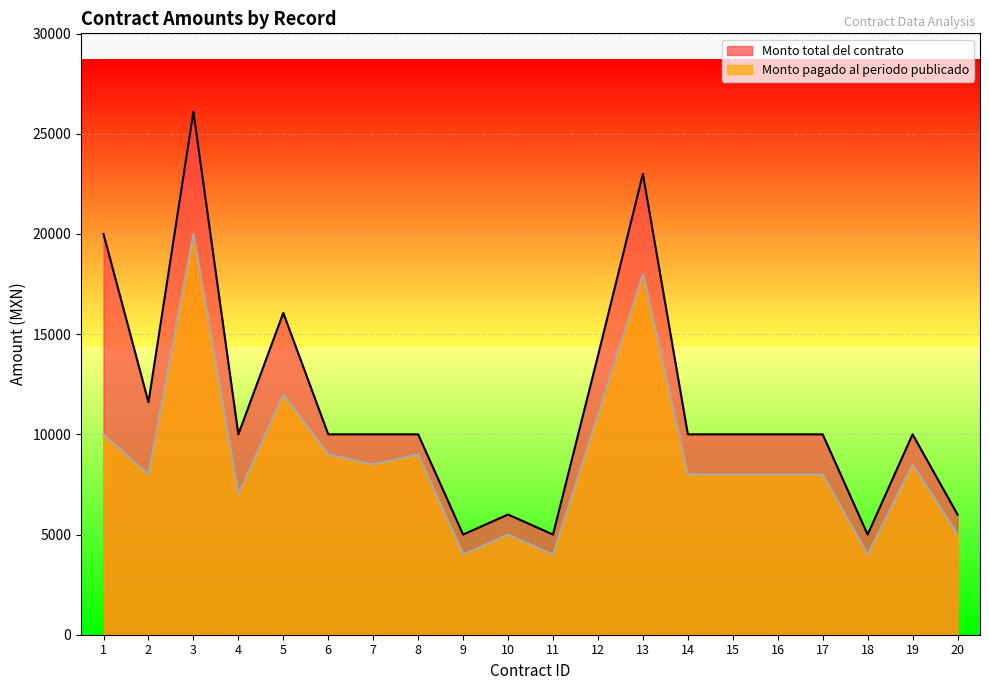

What is the difference between the second highest and second lowest values in the Monto pagado al periodo publicado series?

14000.0